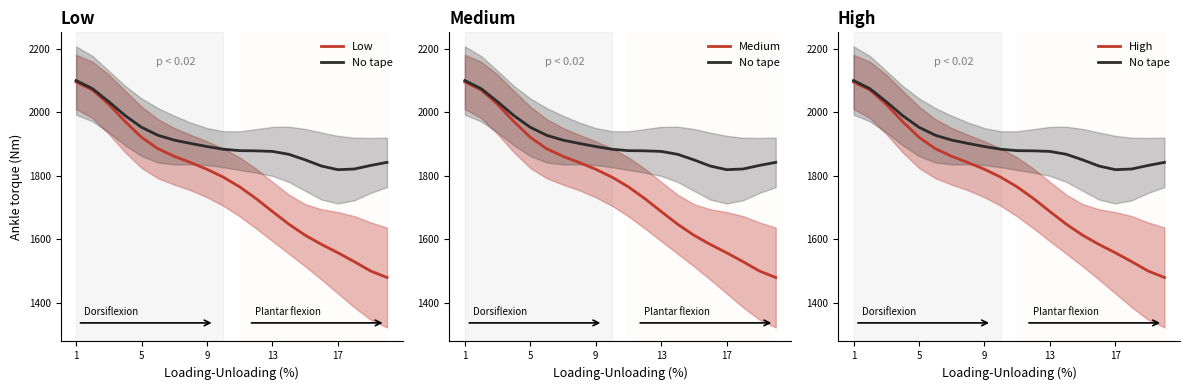

What are all the series names shown in the legend?

Low, No tape, Medium, High